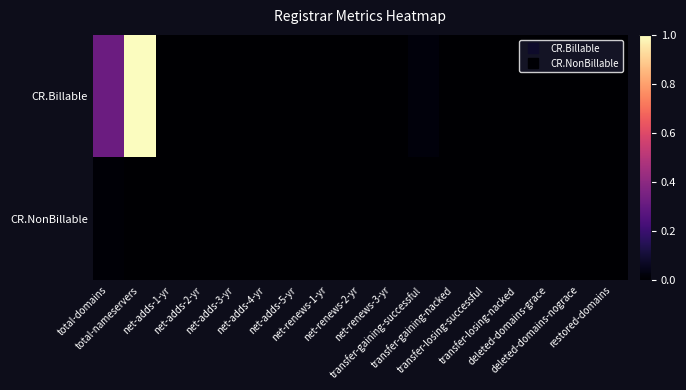

Which has a higher value, net-adds-5-yr or transfer-gaining-successful?

transfer-gaining-successful